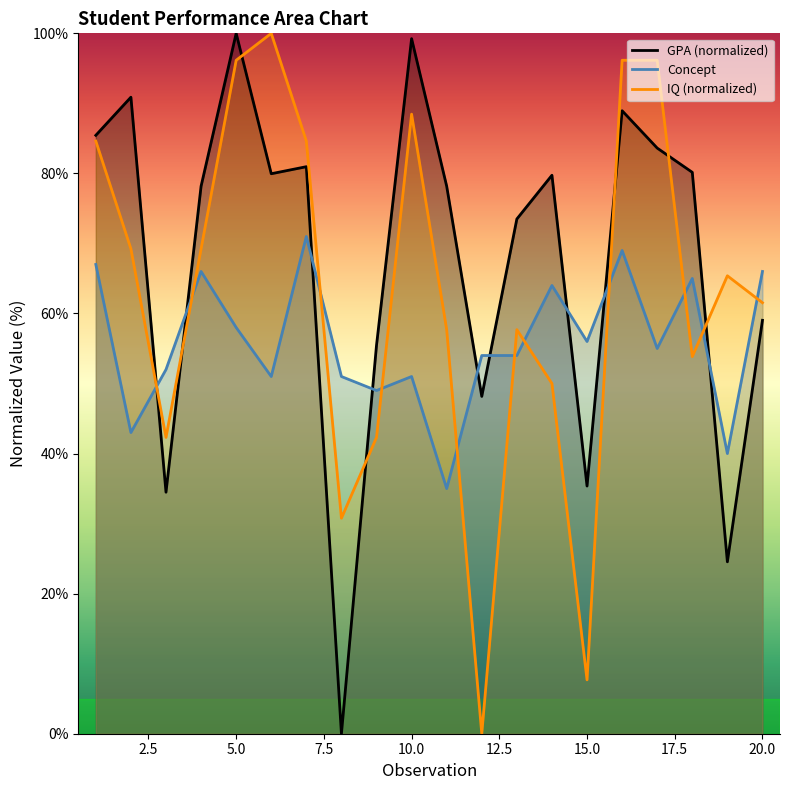

What is the approximate value of concept at 18?

65.0